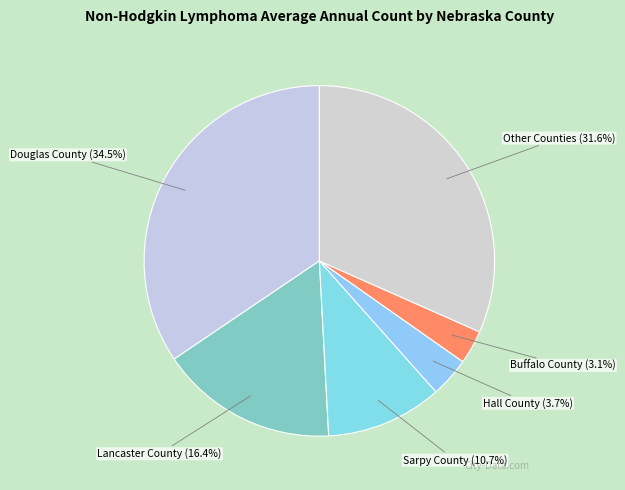

Is there any slice that represents more than half of the pie?

No